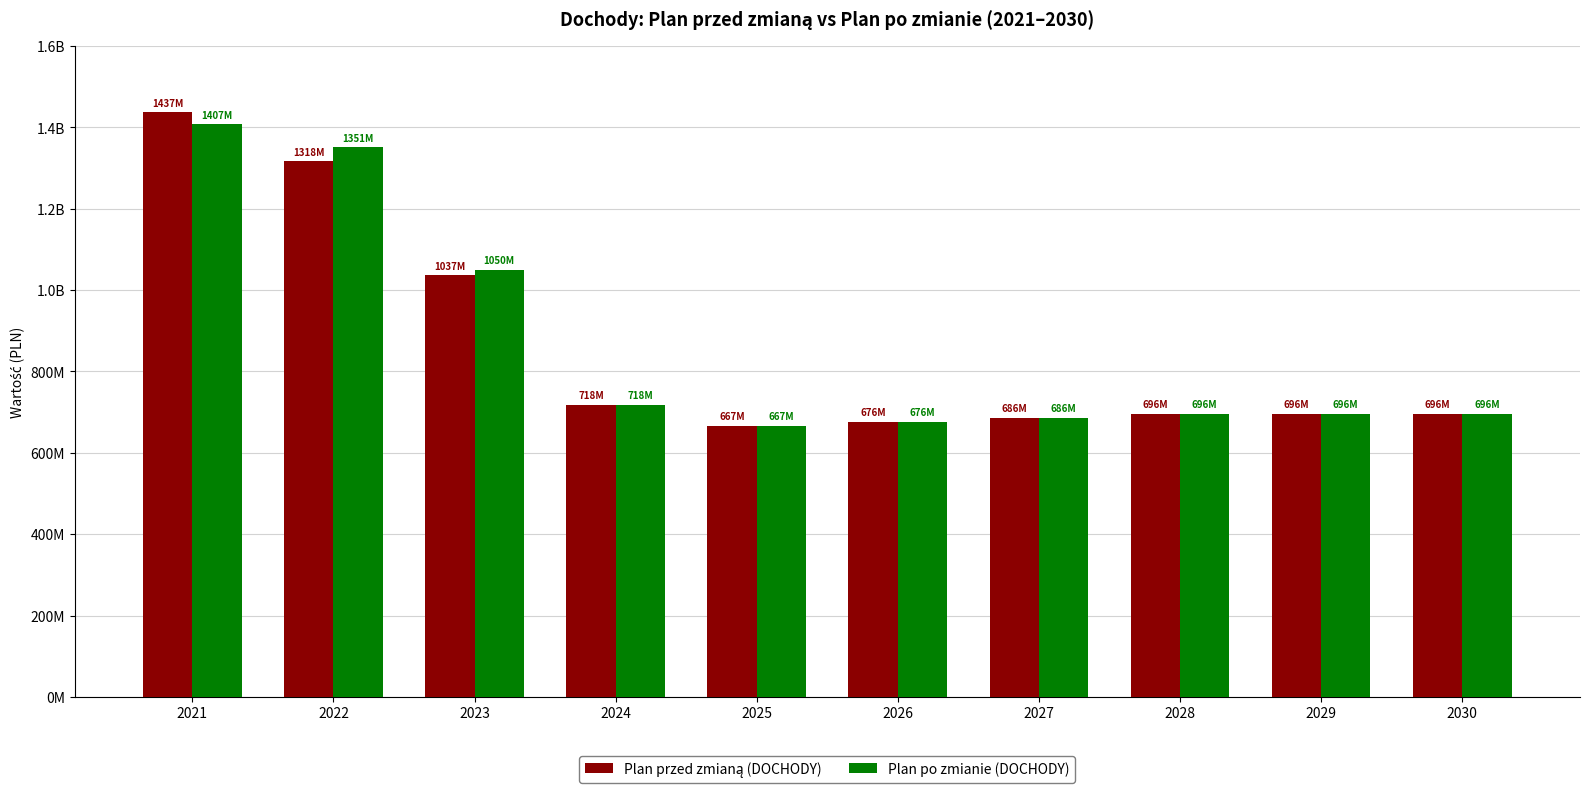

What is the value of the Plan po zmianie (DOCHODY) bar at the 4th from the left?

717998277.0